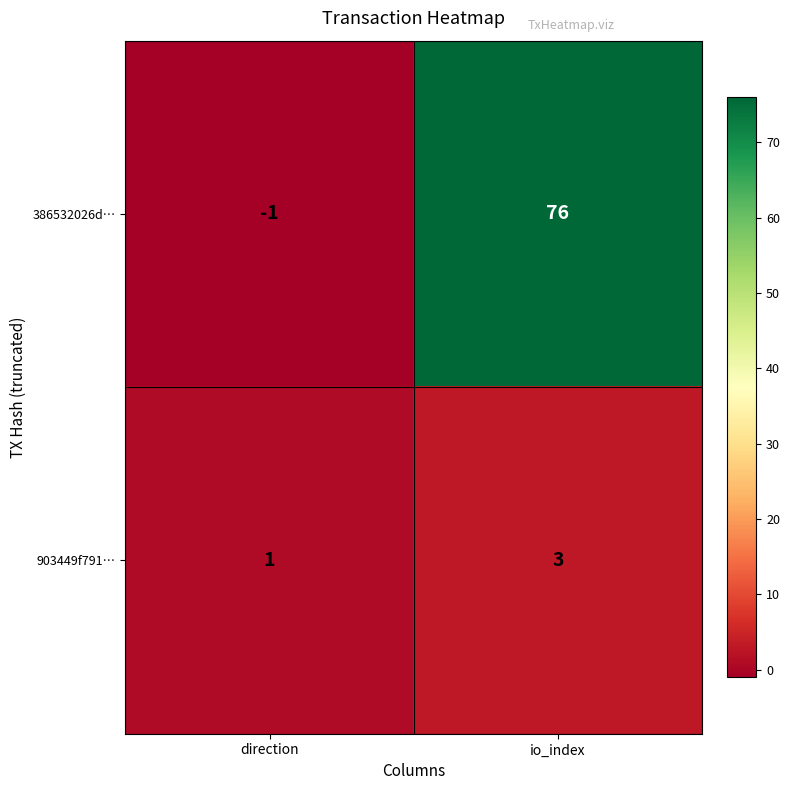

Which series has the largest total across all categories?

386532026d…